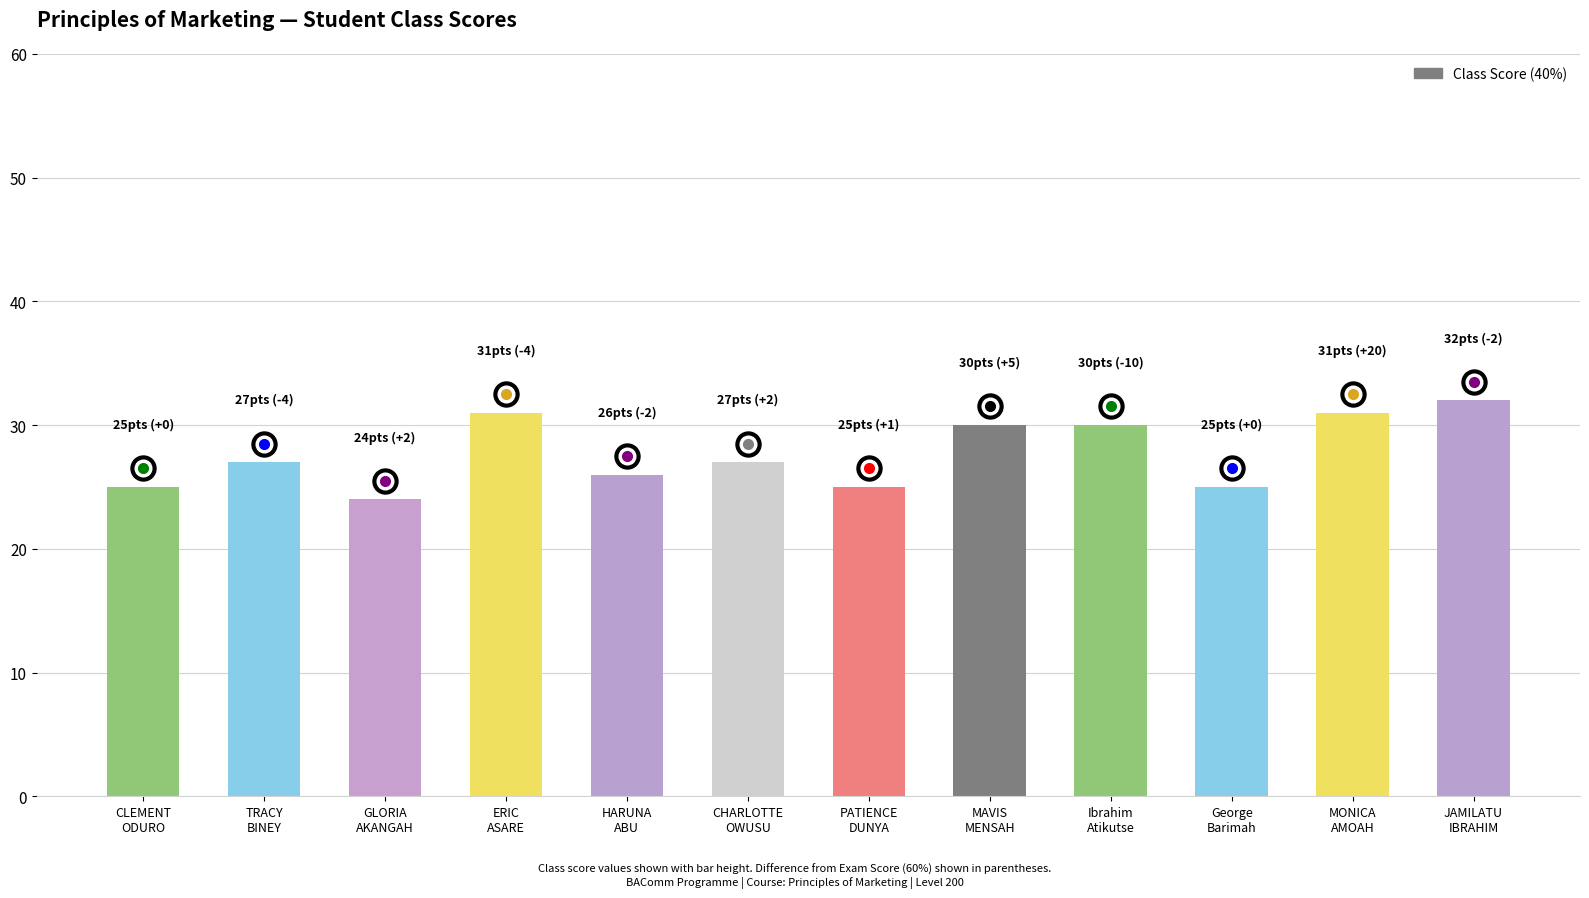

What is the label of the 12th bar from the left?

JAMILATU
IBRAHIM